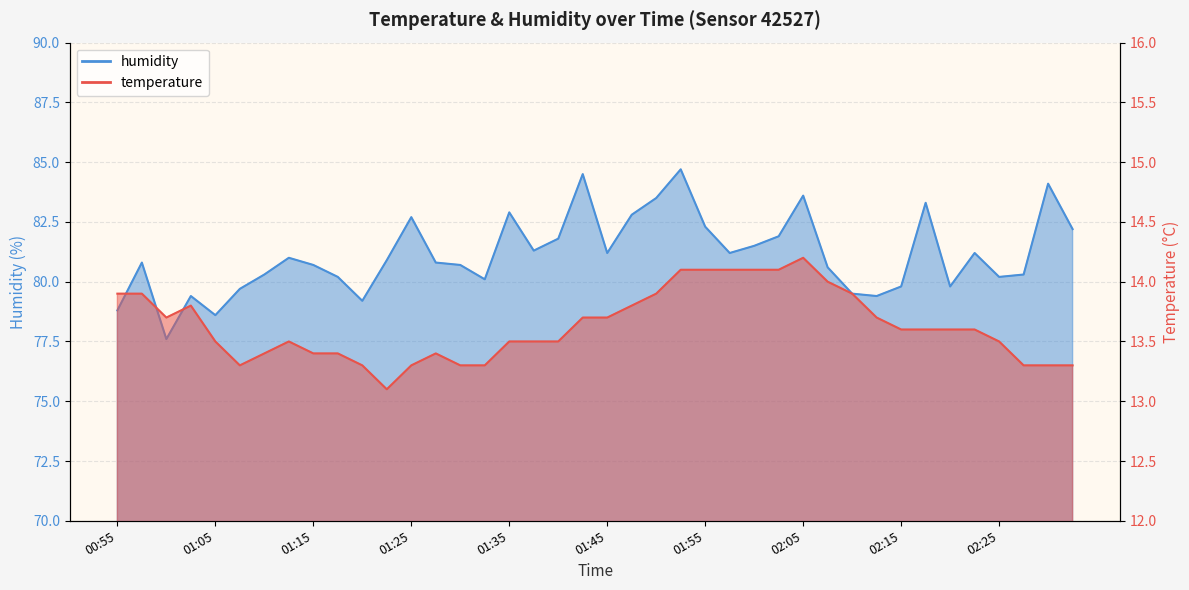

What is the difference between the highest and lowest values at 01:10?

66.9